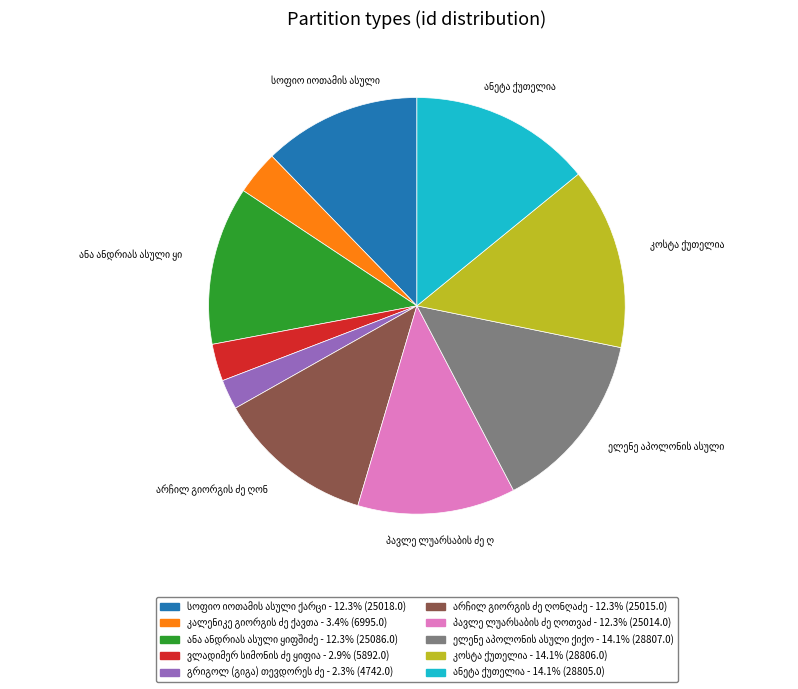

Is there any slice that represents more than half of the pie?

No